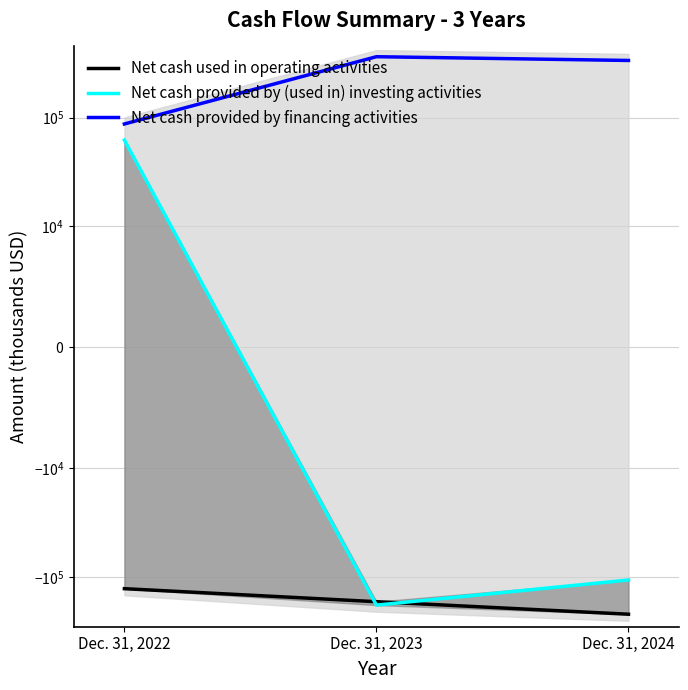

Rank the categories by Net cash used in operating activities value from highest to lowest.

Dec. 31, 2022, Dec. 31, 2023, Dec. 31, 2024